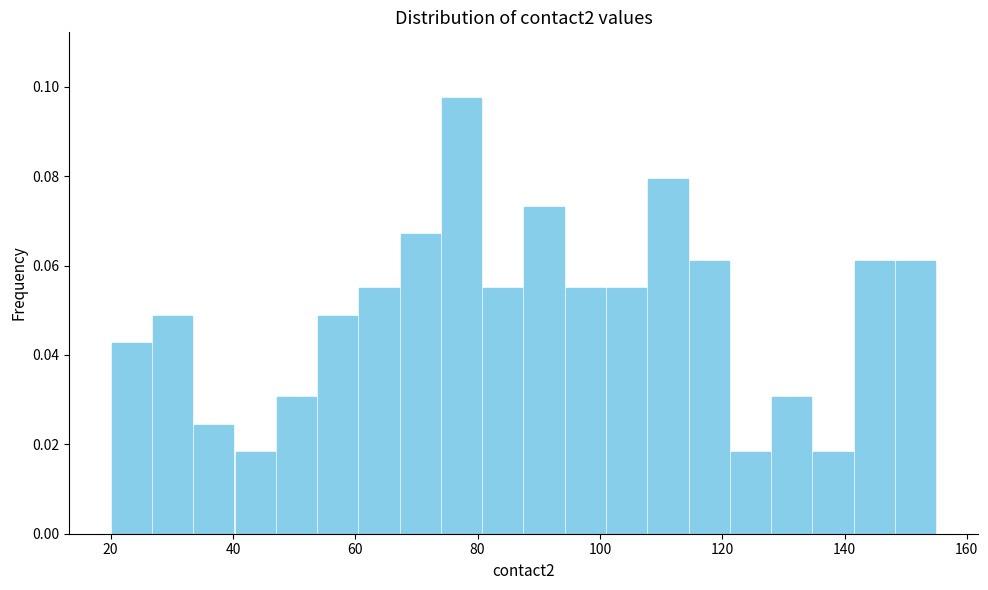

Around what value on the x-axis is the tallest bar? Give the approximate position of its centre, as read against the axis.

78